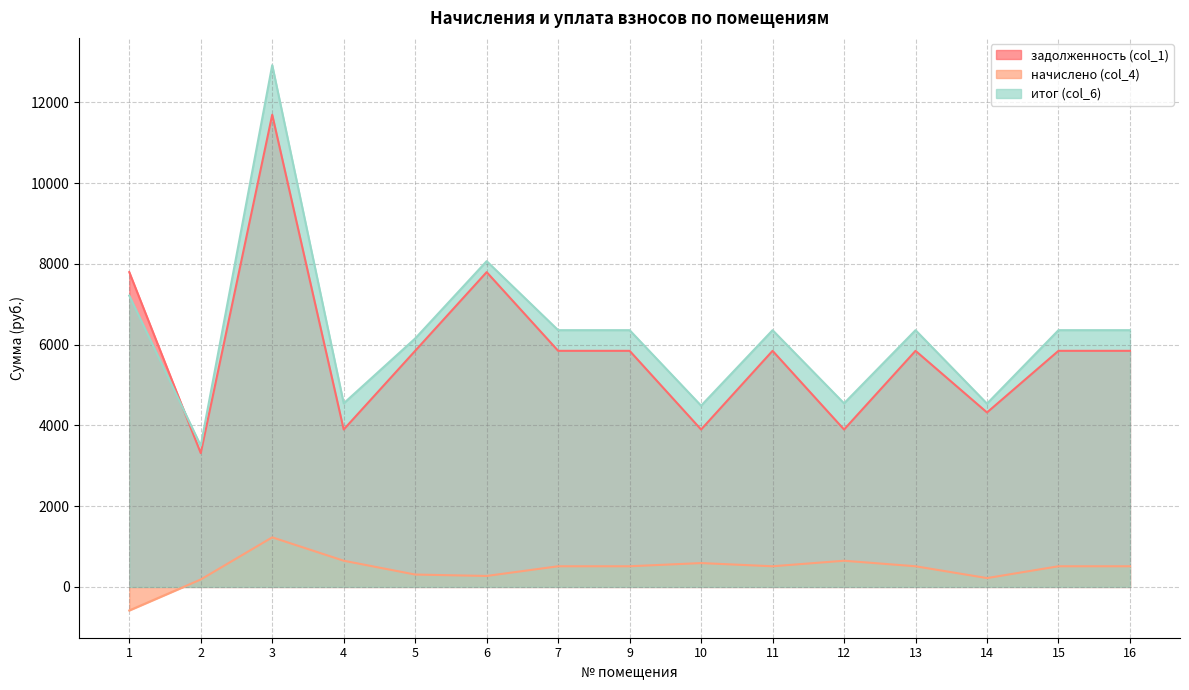

True or false: итог (col_6) and начислено (col_4) cross at least once.

False